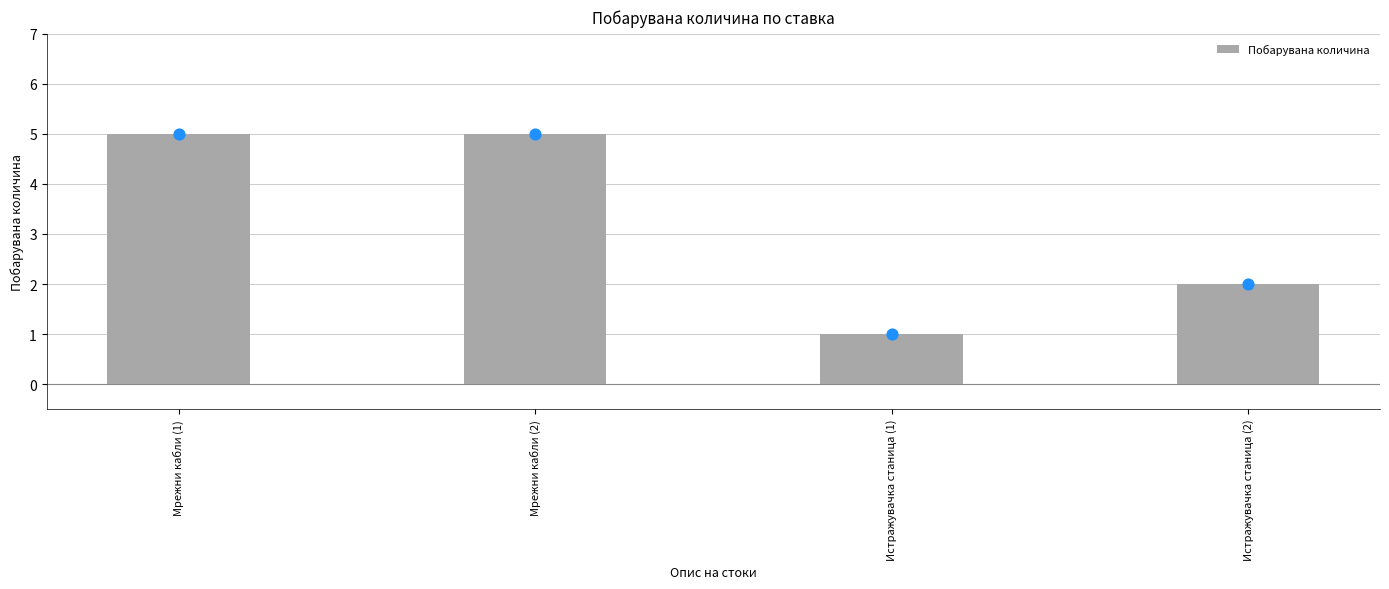

What is the change in value from Истражувачка станица (1) to Истражувачка станица (2)?

+1